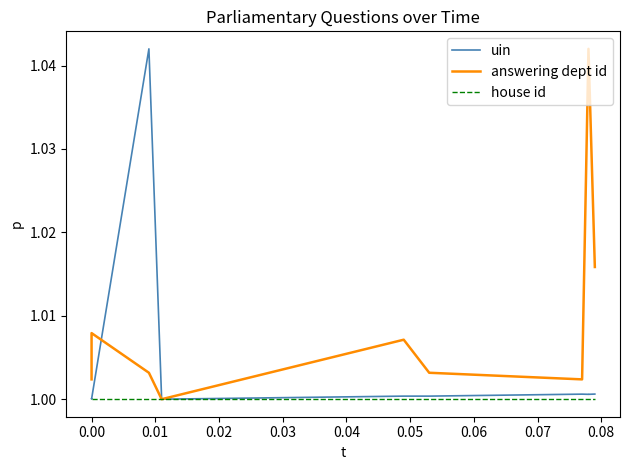

How many categories are shown in the chart?

10